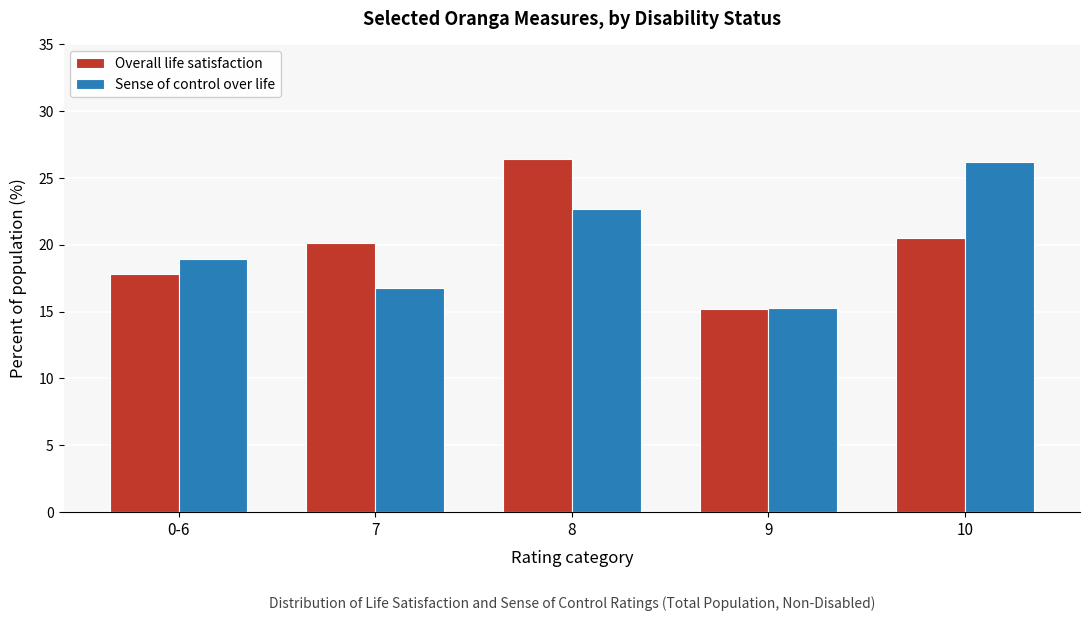

Reading left to right, transcribe all the data shown in this chart.

Overall life satisfaction: 0-6=17.8	7=20.1	8=26.4	9=15.2	10=20.5
Sense of control over life: 0-6=18.9	7=16.8	8=22.7	9=15.3	10=26.2